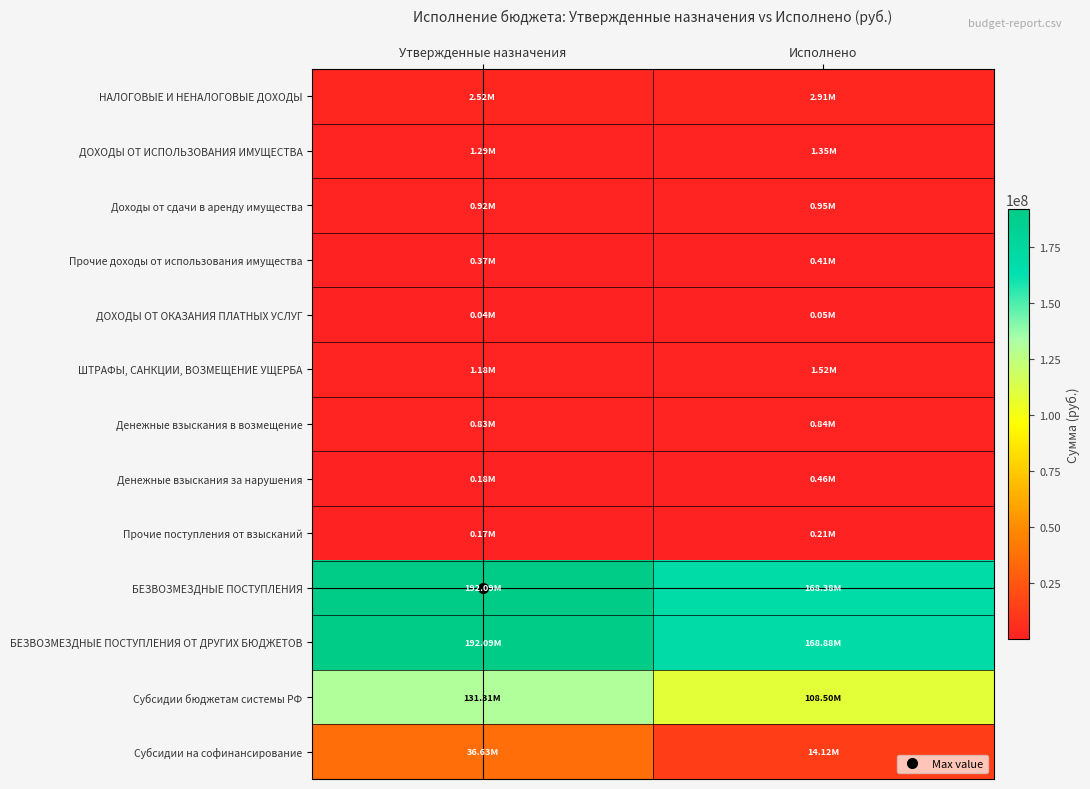

What is the spread (max minus min) of values at Утвержденные назначения?

192050754.2